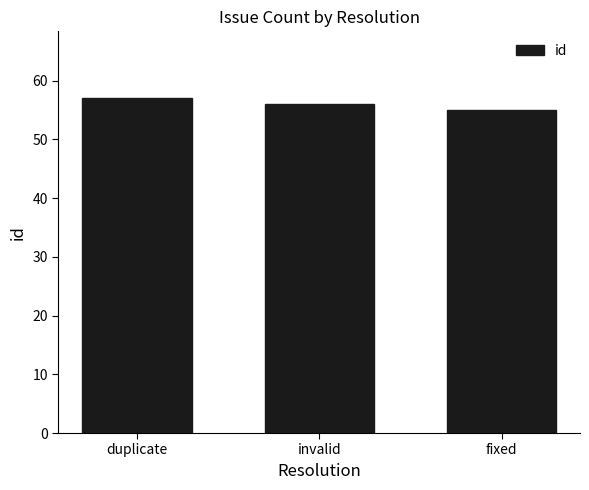

List the labels in order of value, largest first.

duplicate, invalid, fixed